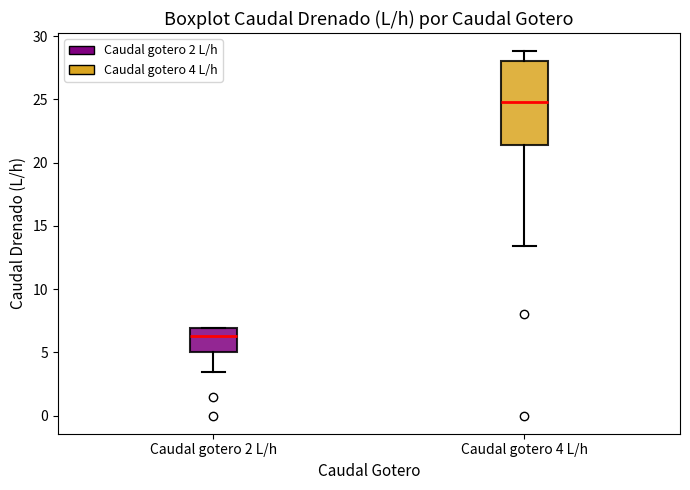

Reading left to right, read every box against the y-axis: the position of its median line, the range the box covers, and the ends of its whiskers. The values are not printed on the chart, so give them approximately, as read against the axis.

Caudal gotero 2 L/h: median 6.5, box 5.0 to 7.0, whiskers 3.5 to 7.0
Caudal gotero 4 L/h: median 25.0, box 21.5 to 28.0, whiskers 13.5 to 29.0